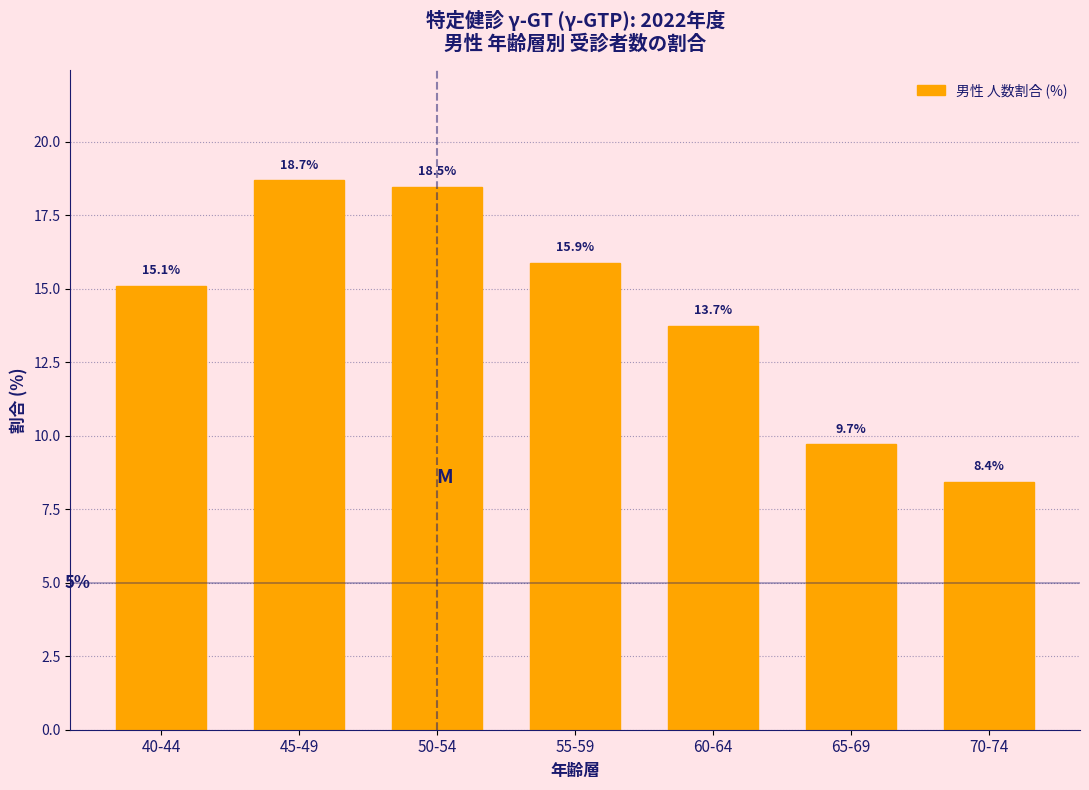

Reading right to left, extract all data points from this chart.

8.4	9.7	13.7	15.9	18.5	18.7	15.1